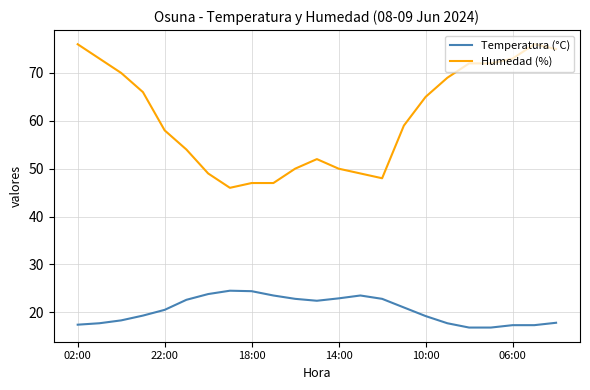

What is the highest value of the Temperatura (°C) series?

24.5